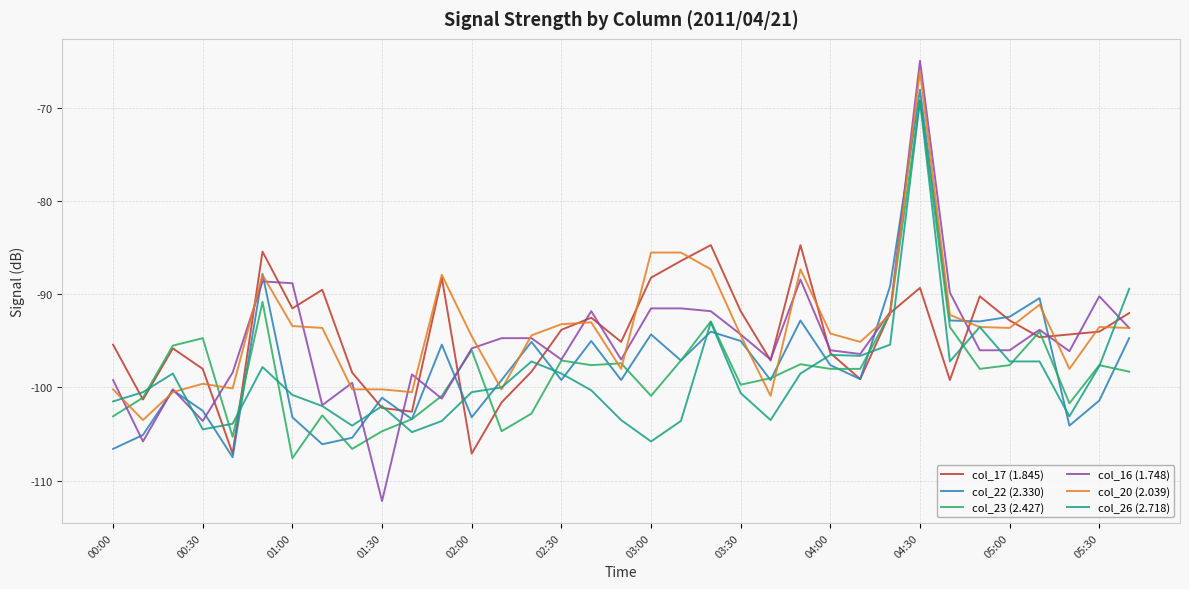

Does the chart display data point markers on the line(s)?

No